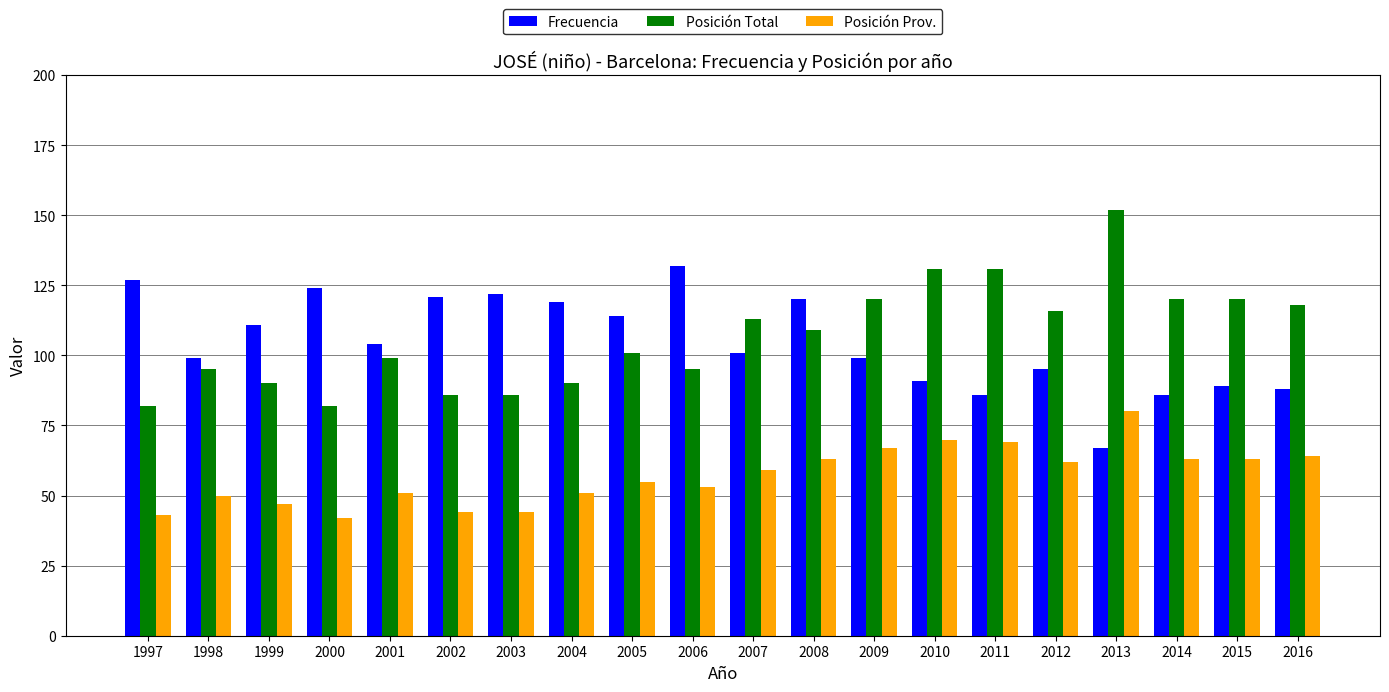

What is the total value across all series at 2013?

299